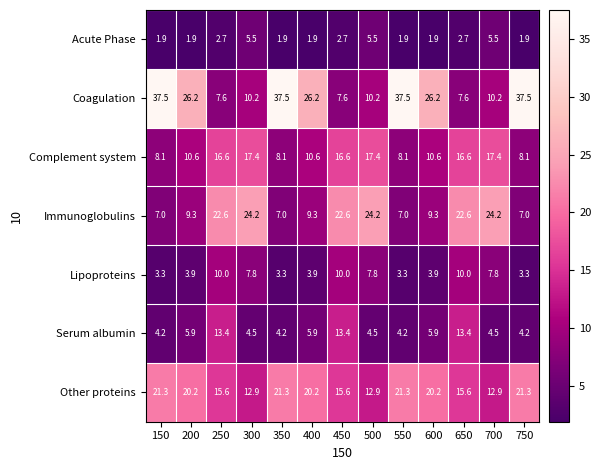

What is the highest value of the Complement system series?

17.4